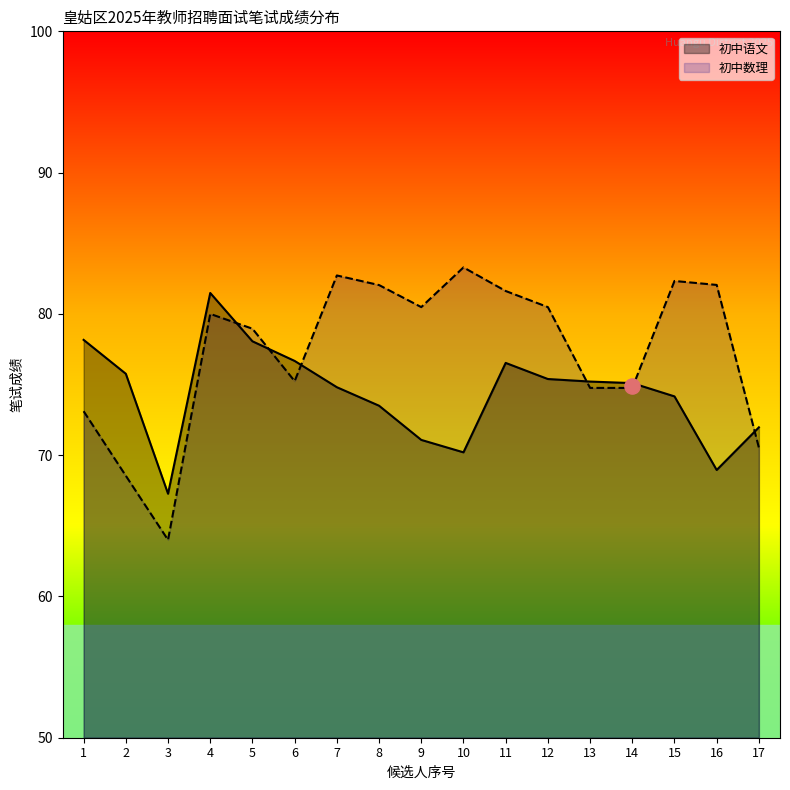

At which category is the sum across all series the highest?

4